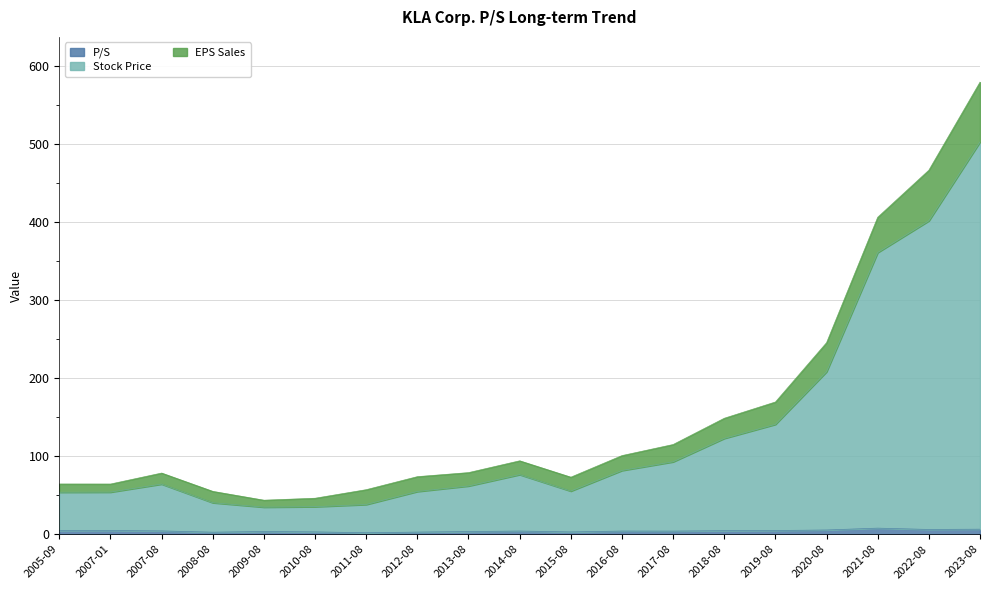

Does the chart display data point markers on the line(s)?

No